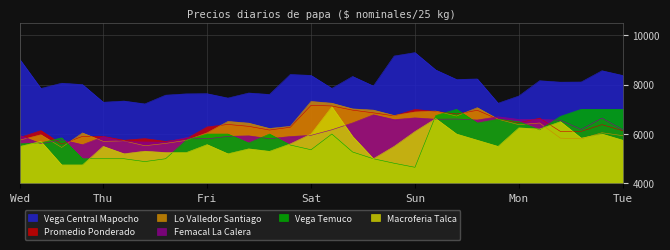

How many data points in Macroferia Talca are above 5600?

14